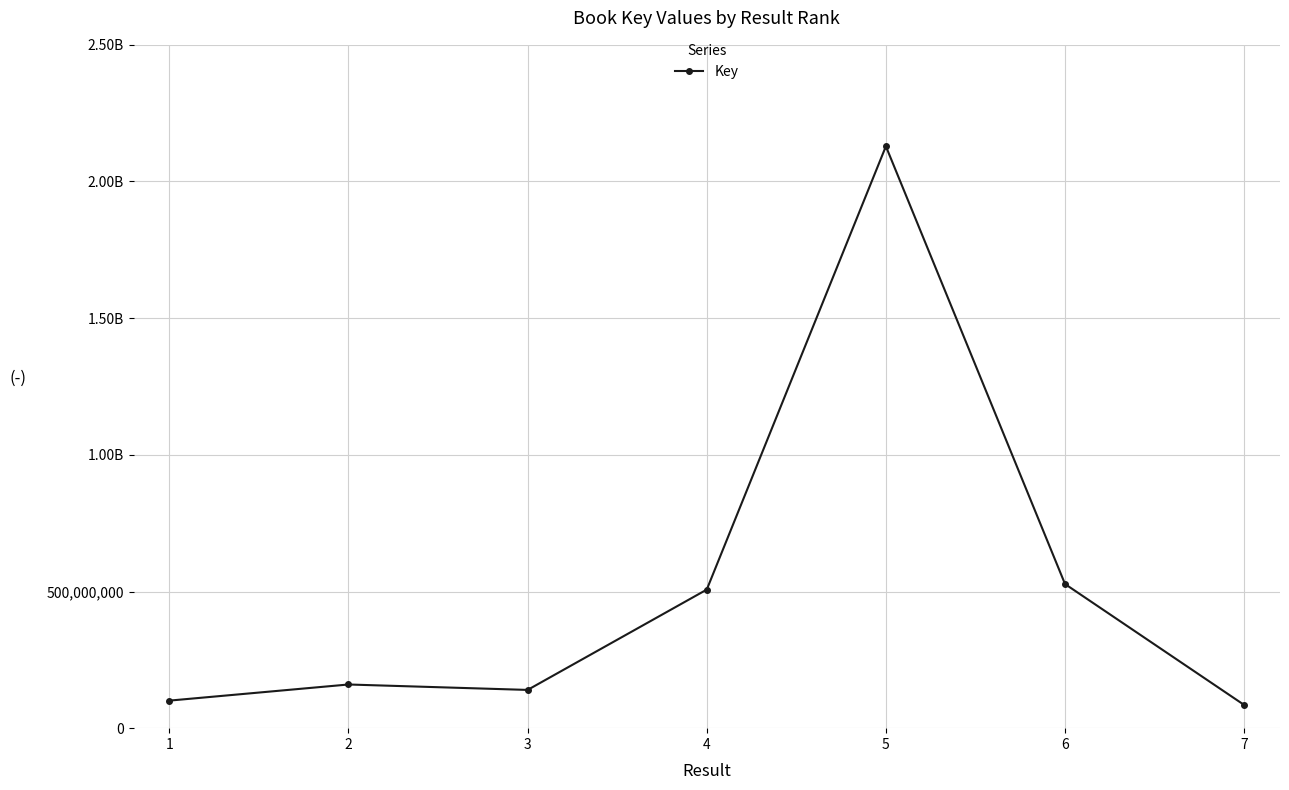

List the labels in order of value, smallest first.

7, 1, 3, 2, 4, 6, 5